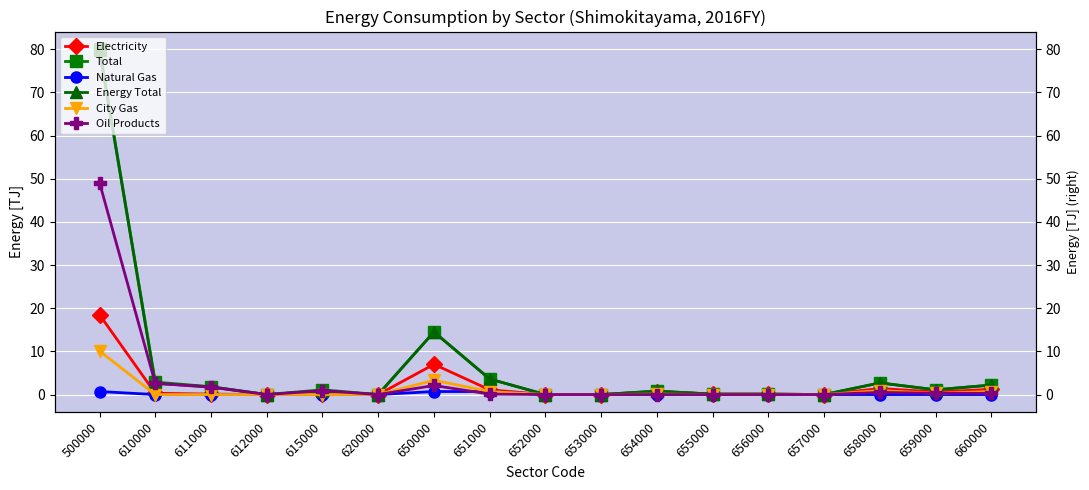

True or false: City Gas has more than 1 points higher than both neighbors.

True